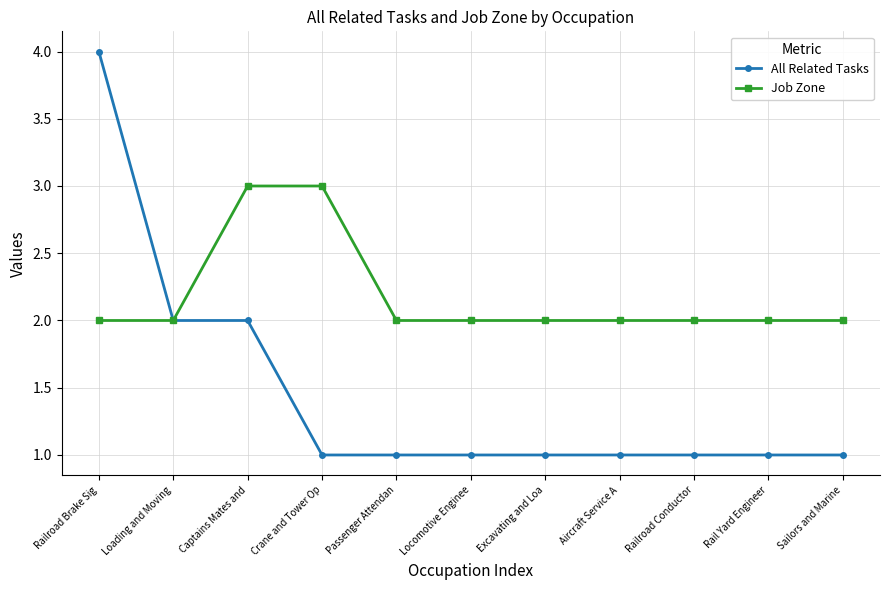

At which category is the sum across all series the highest?

Railroad Brake Sig